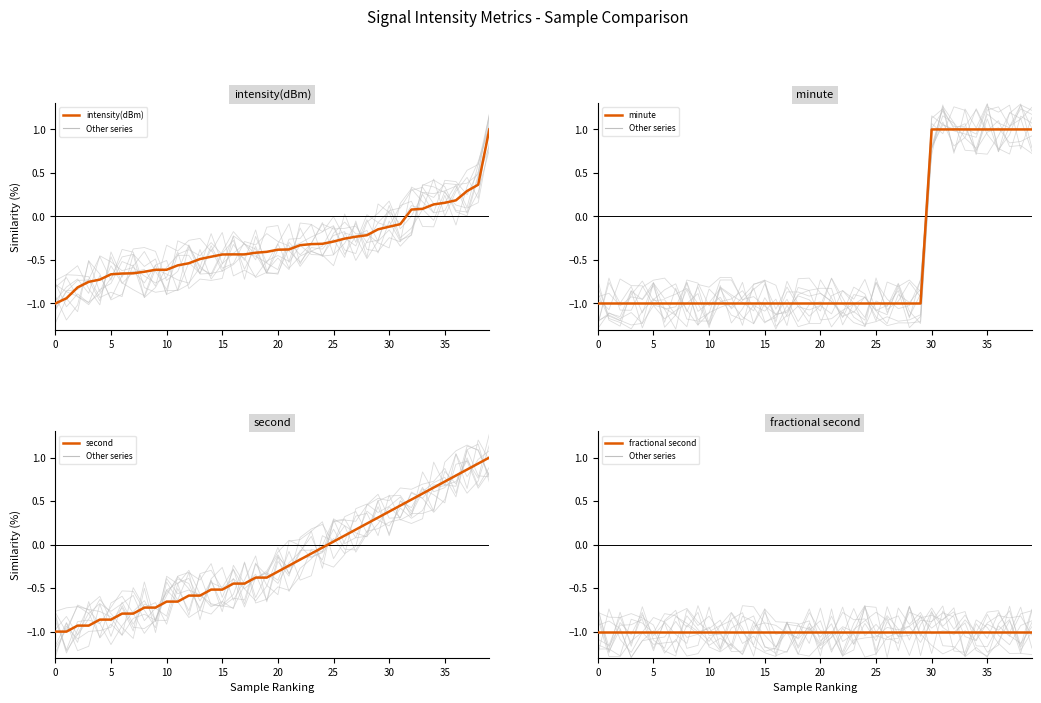

How many lines are shown in the chart?

4